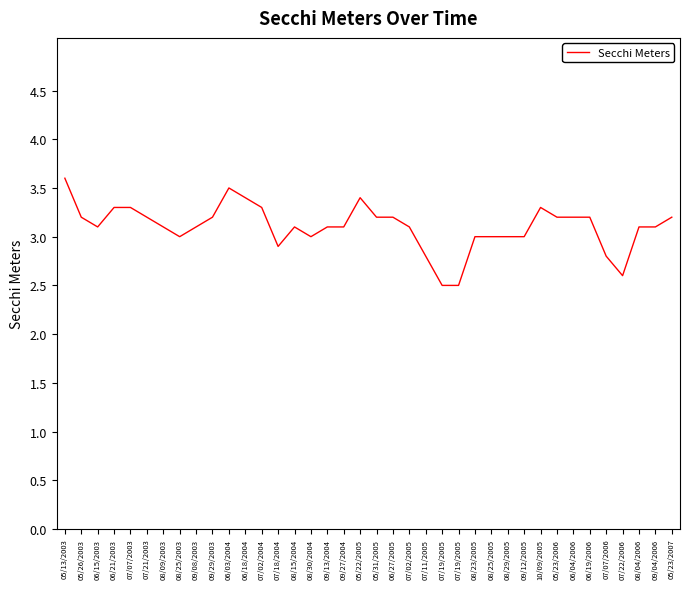

How many lines are shown in the chart?

1